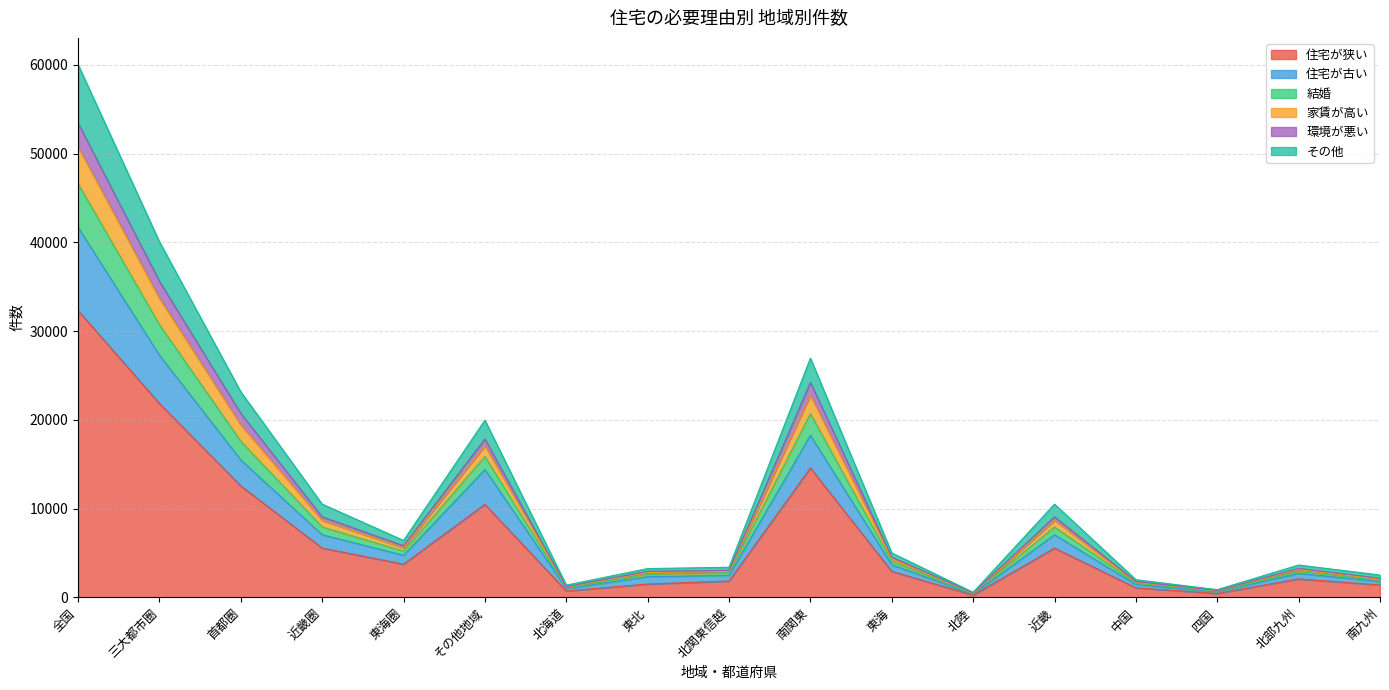

What is the total value across all series at 首都圏?

23153